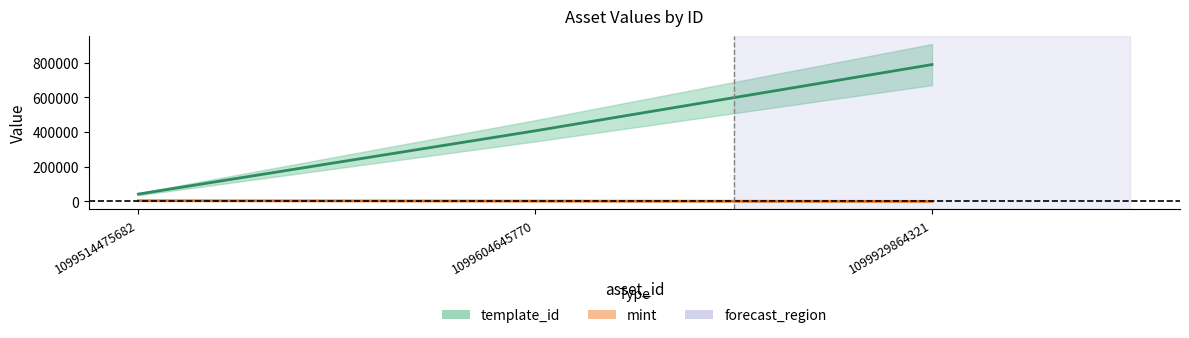

Which series has the largest range (max minus min)?

template_id